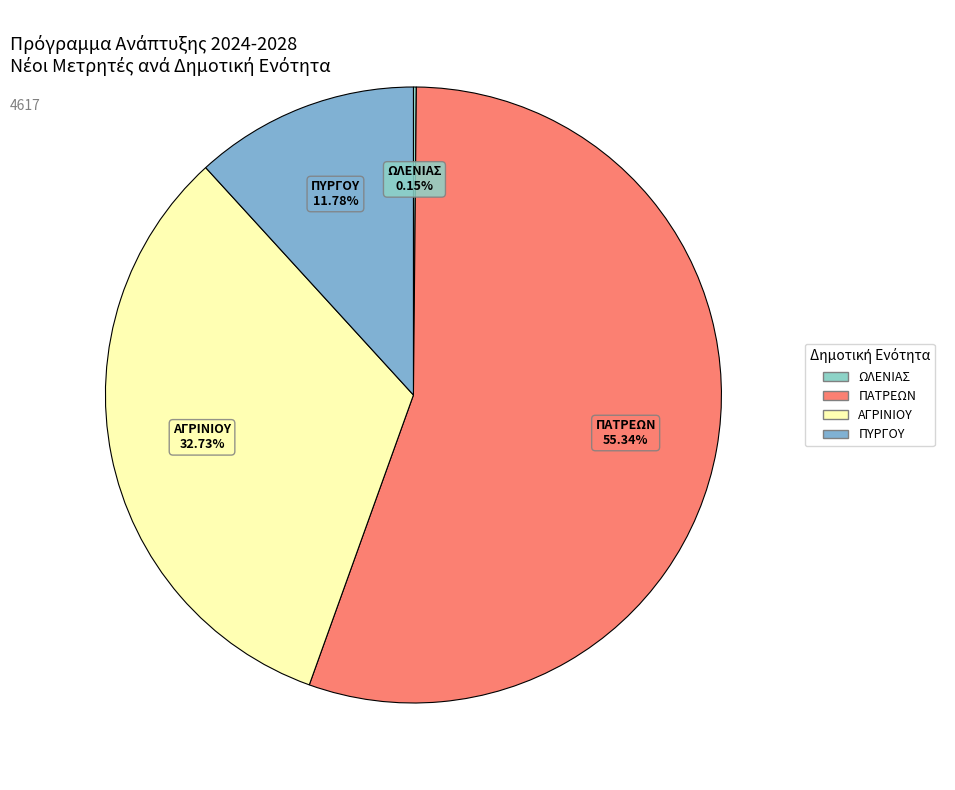

What is the smallest slice in the pie chart?

ΔΗΜΟΤΙΚΗ ΕΝΟΤΗΤΑ ΩΛΕΝΙΑΣ